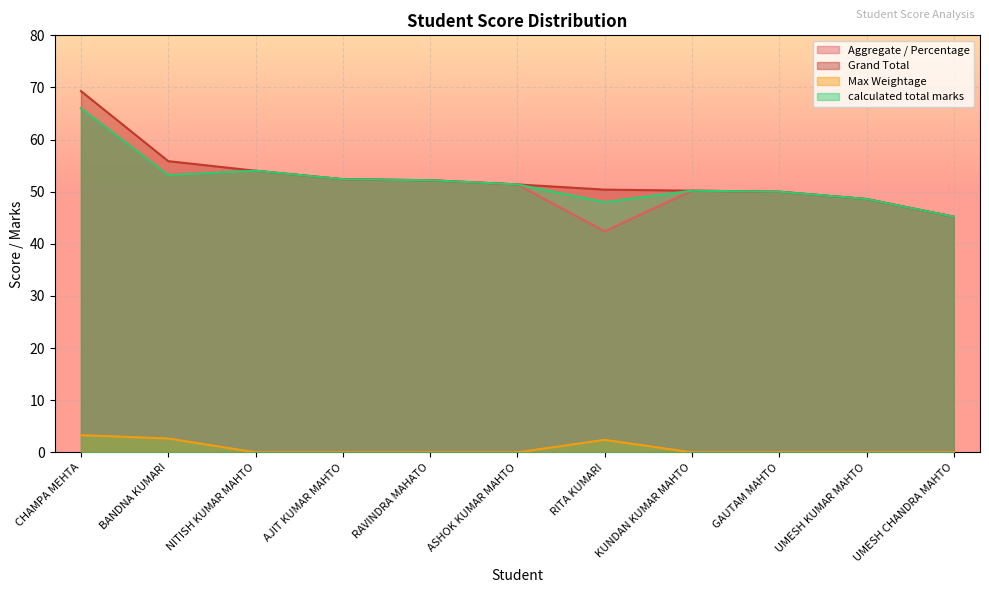

What is the total value across all series at ASHOK KUMAR MAHTO?

154.2